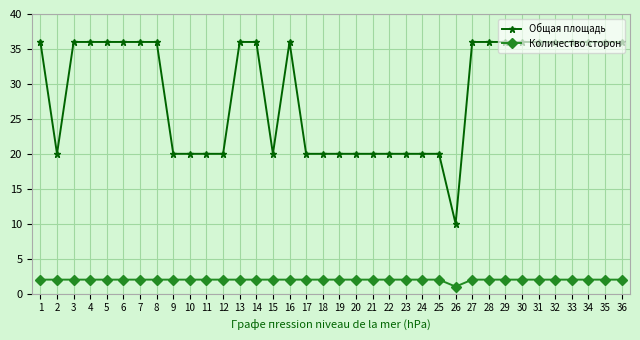

What is the sum of all Общая площадь values?

1030